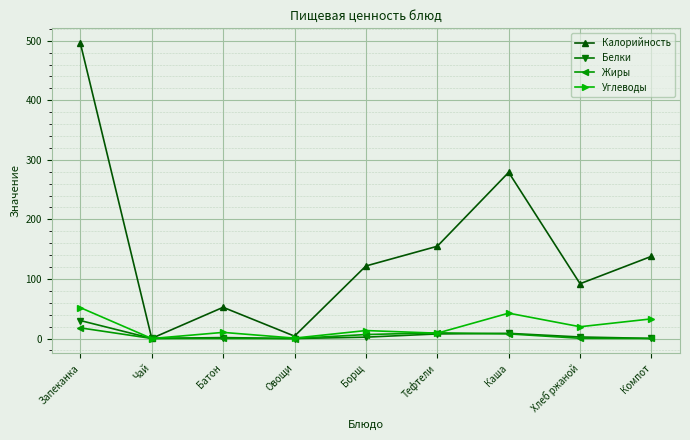

What is the greatest value displayed?

496.0